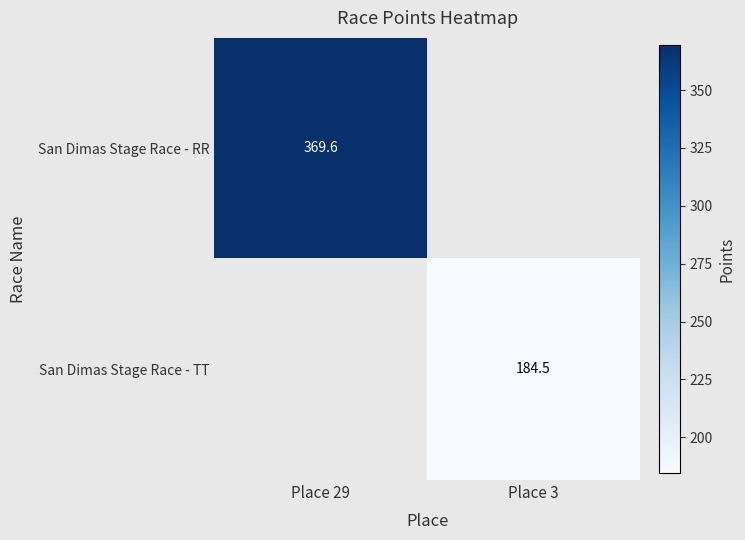

Where is San Dimas Stage Race - RR nearest to the value 369?

Place 29